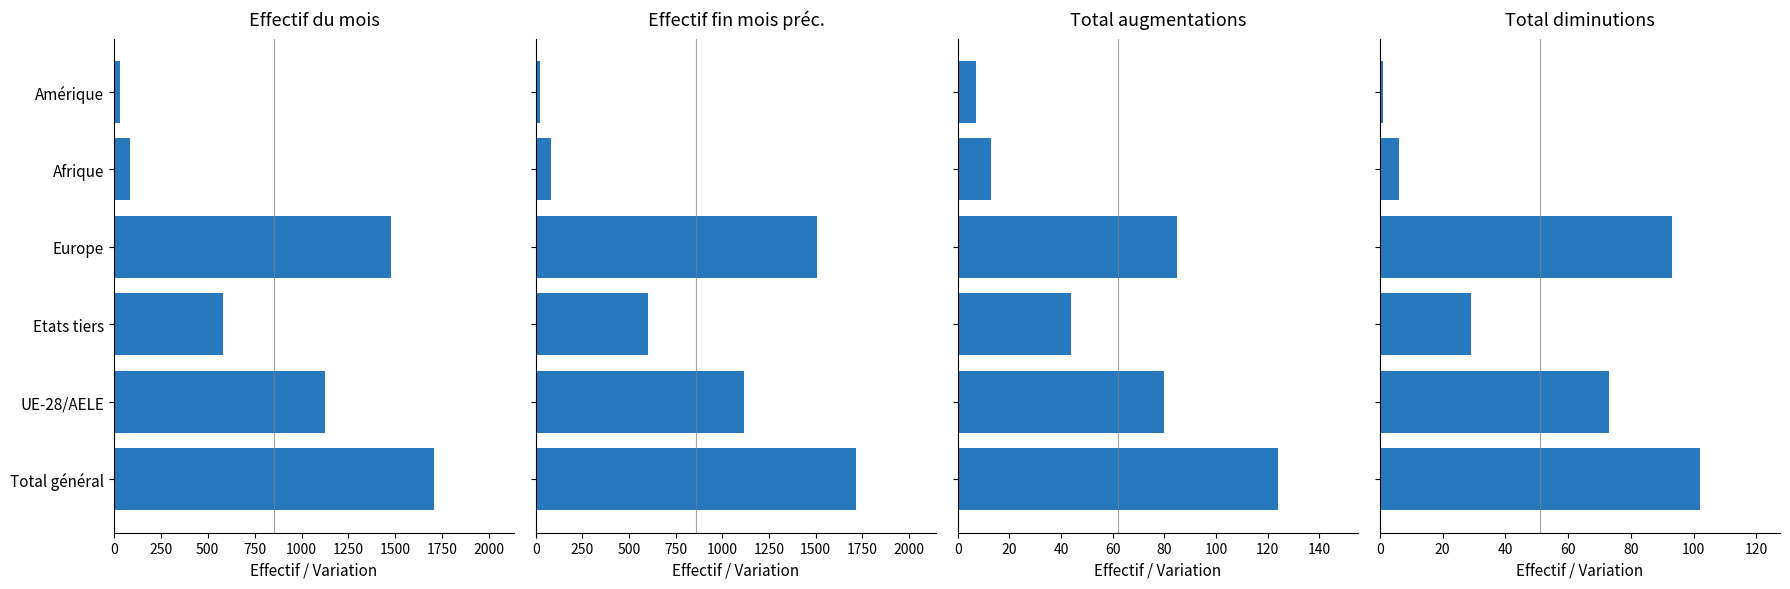

Read the Effectif du mois value at Etats tiers, to the nearest 50.

600